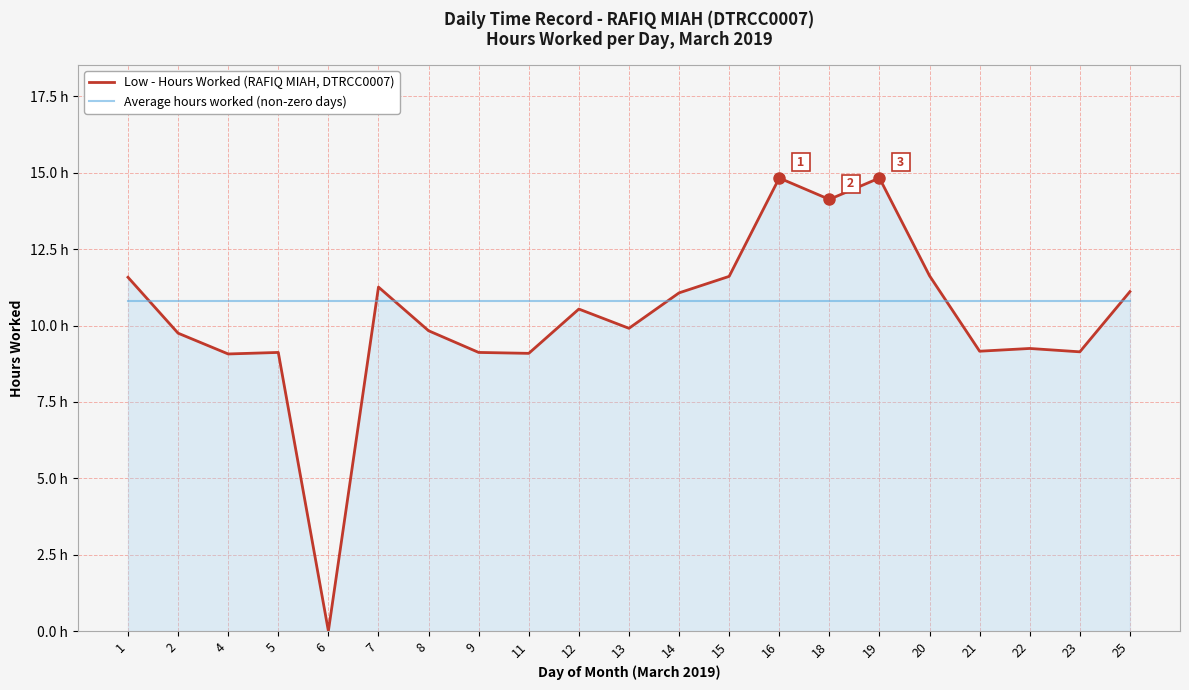

The Low - Hours Worked (RAFIQ MIAH, DTRCC0007) series shows 11.3 at 7. True or false?

True